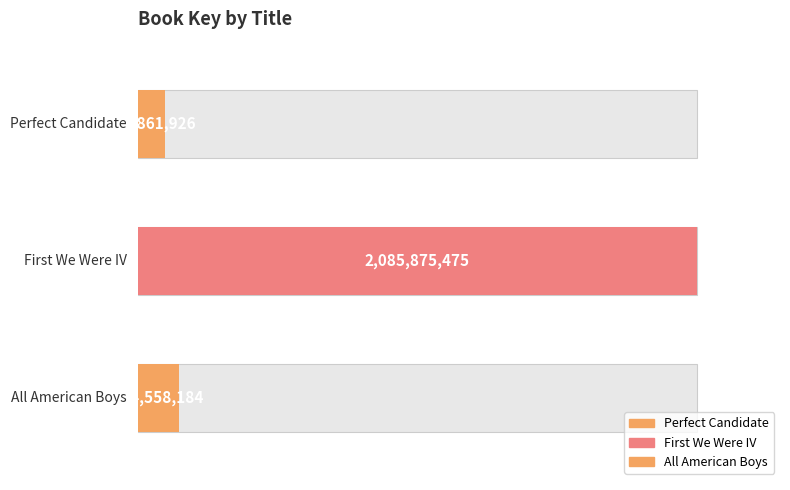

What is the minimum value shown in the chart?

100861926